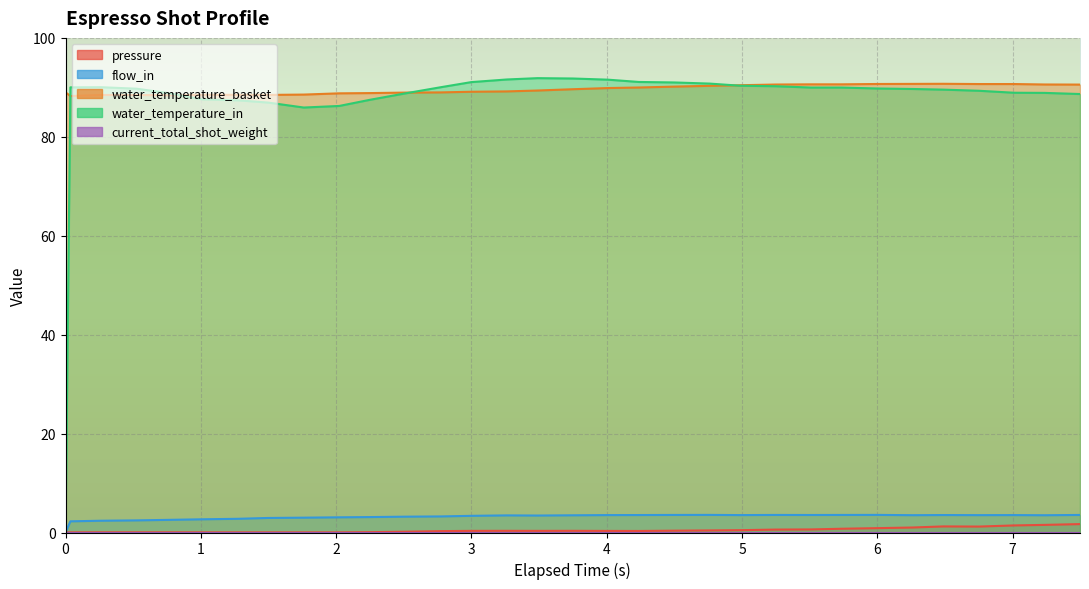

What is the difference between the water_temperature_basket values at 0.261 and 3.749?

1.2